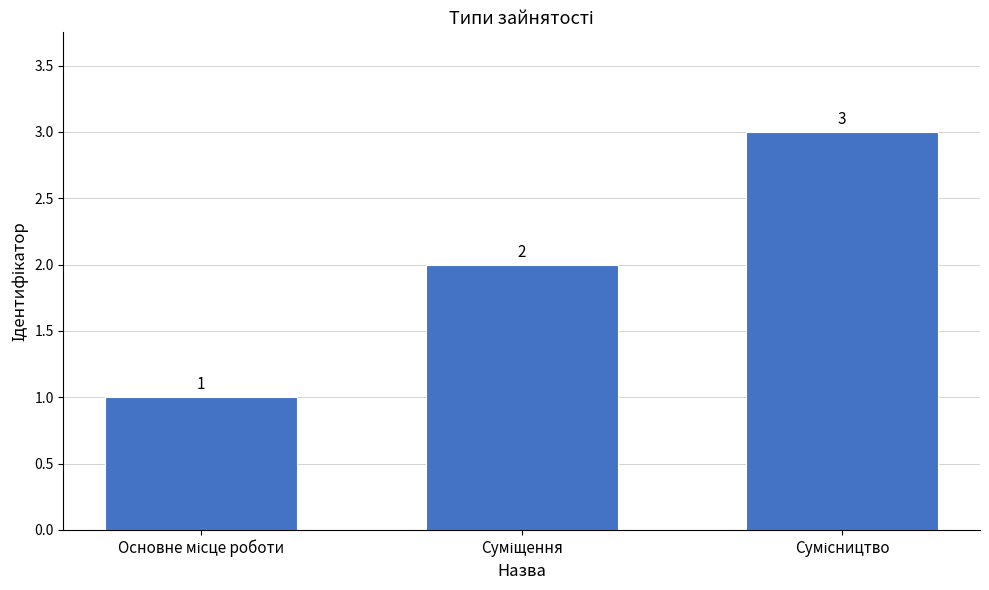

What is the value of the 1st bar from the left?

1